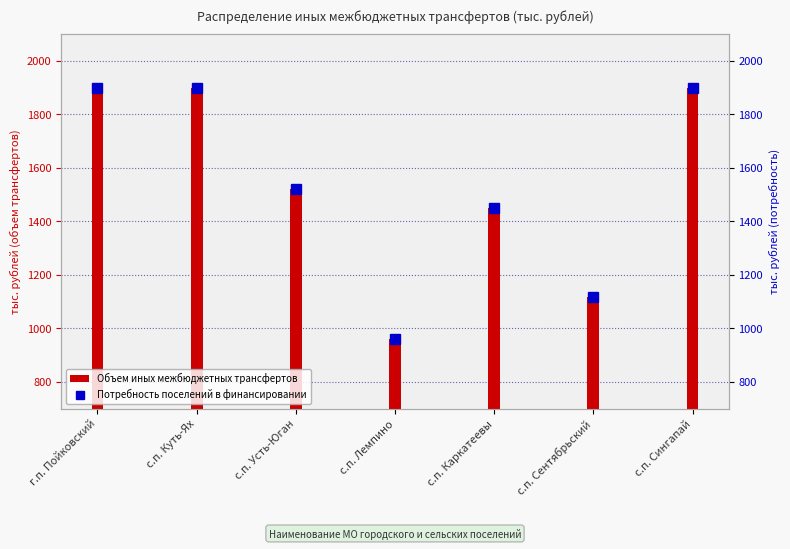

What is the label of the 2nd bar from the left?

с.п. Куть-Ях